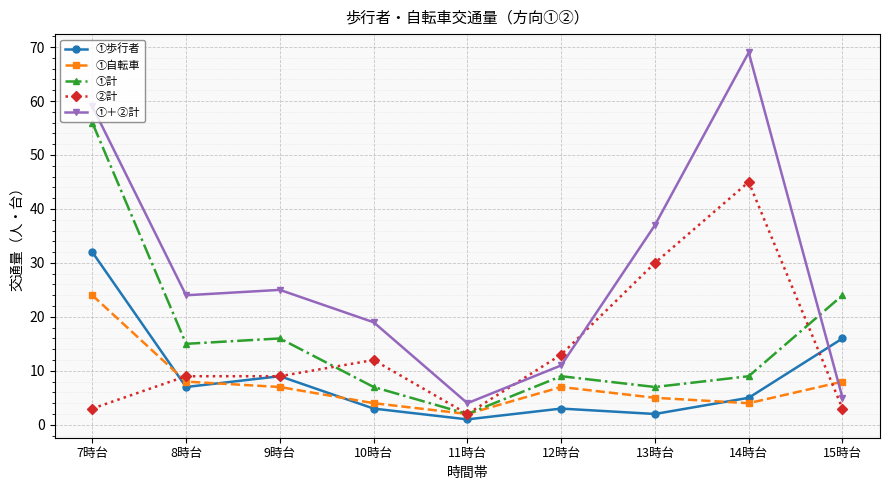

How many lines are shown in the chart?

5